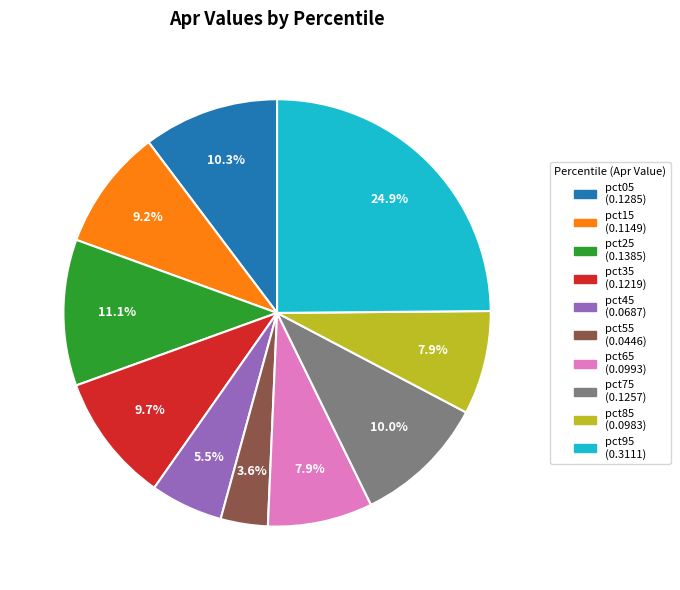

Is it true that pct85 is 8% of the pie?

True